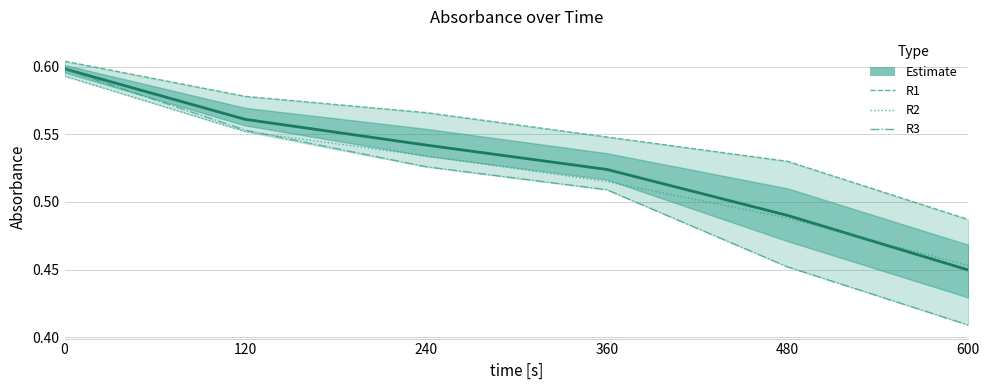

How many data points does each series have?

6